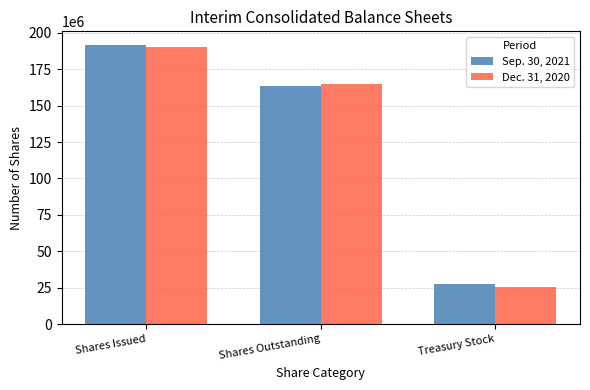

What is the label of the 3rd bar from the left?

Treasury Stock